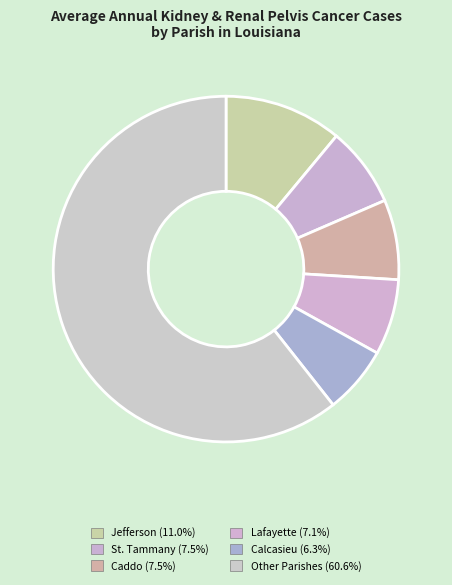

How many segments does this pie chart have?

6